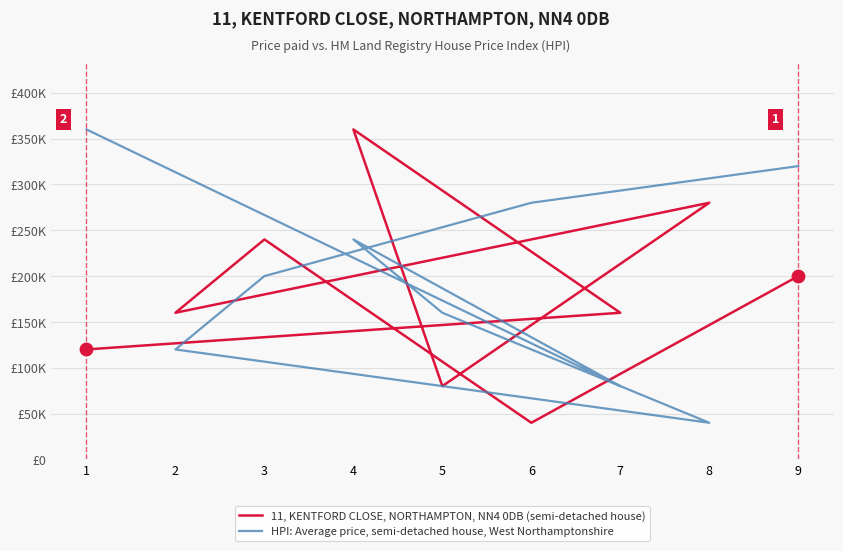

Which series contains the lowest Y value?

11, KENTFORD CLOSE, NORTHAMPTON, NN4 0DB (semi-detached house)